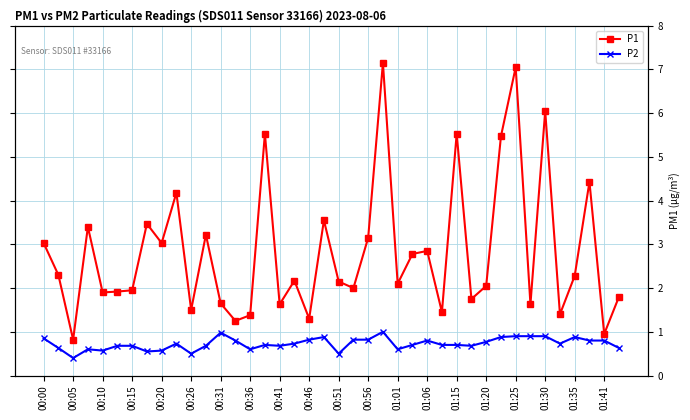

What is the difference between the maximum and second lowest values in the P2 series?

0.5